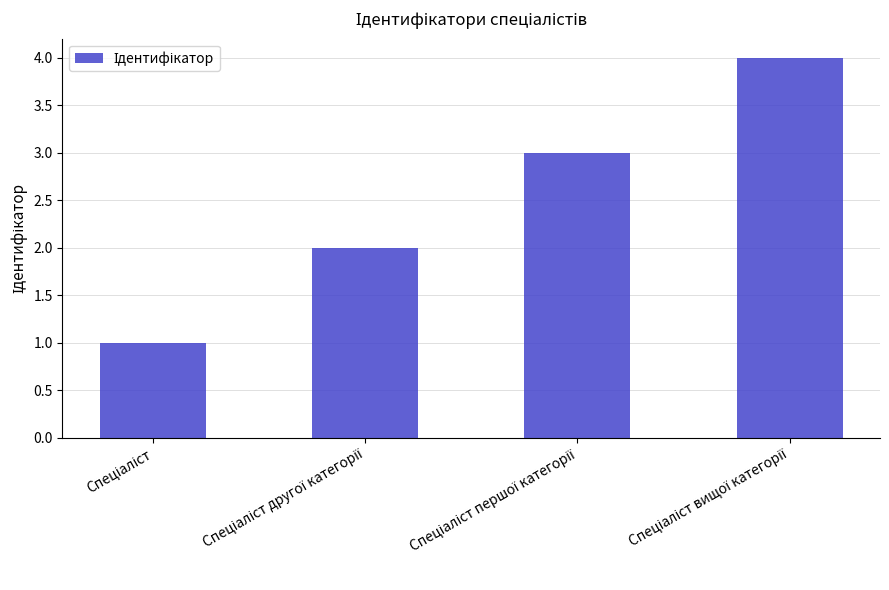

What is the minimum value shown in the chart?

1